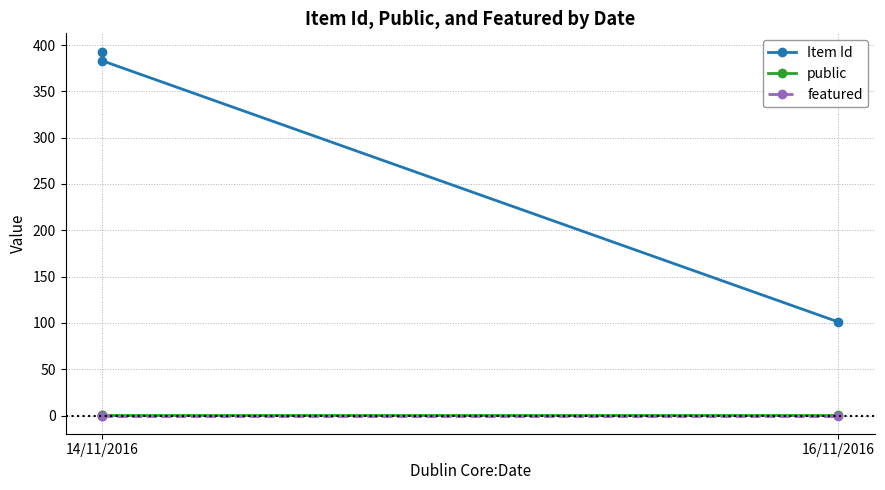

What is the difference between the highest and lowest values at 16/11/2016?

101